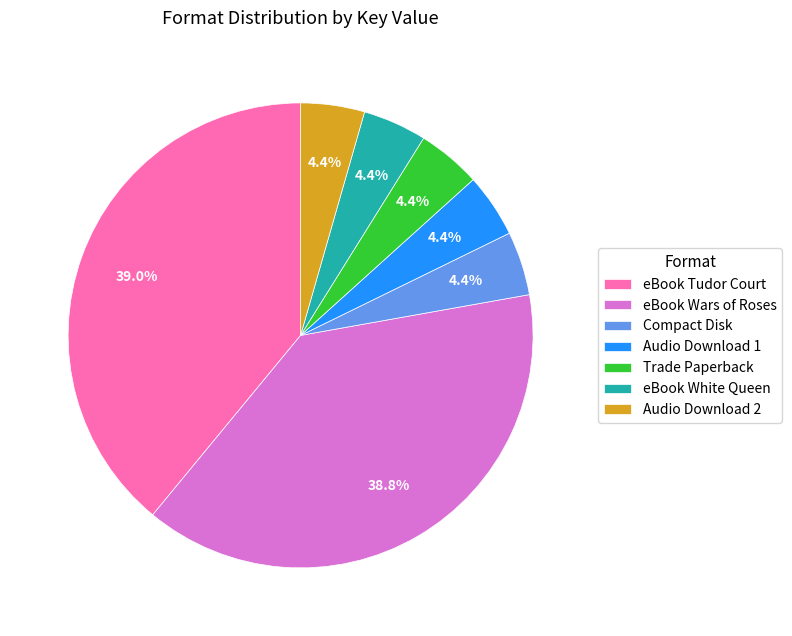

What is the ratio of the value at Audio Download 2 to the value at Trade Paperback?

1.0